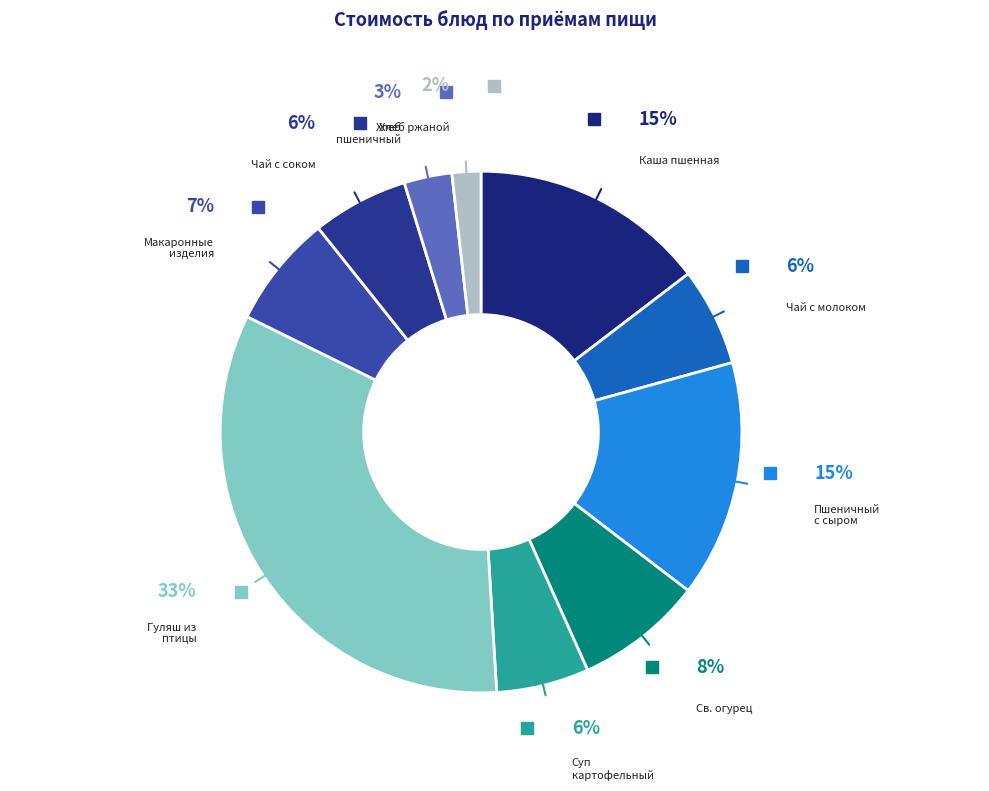

How many segments does this pie chart have?

10